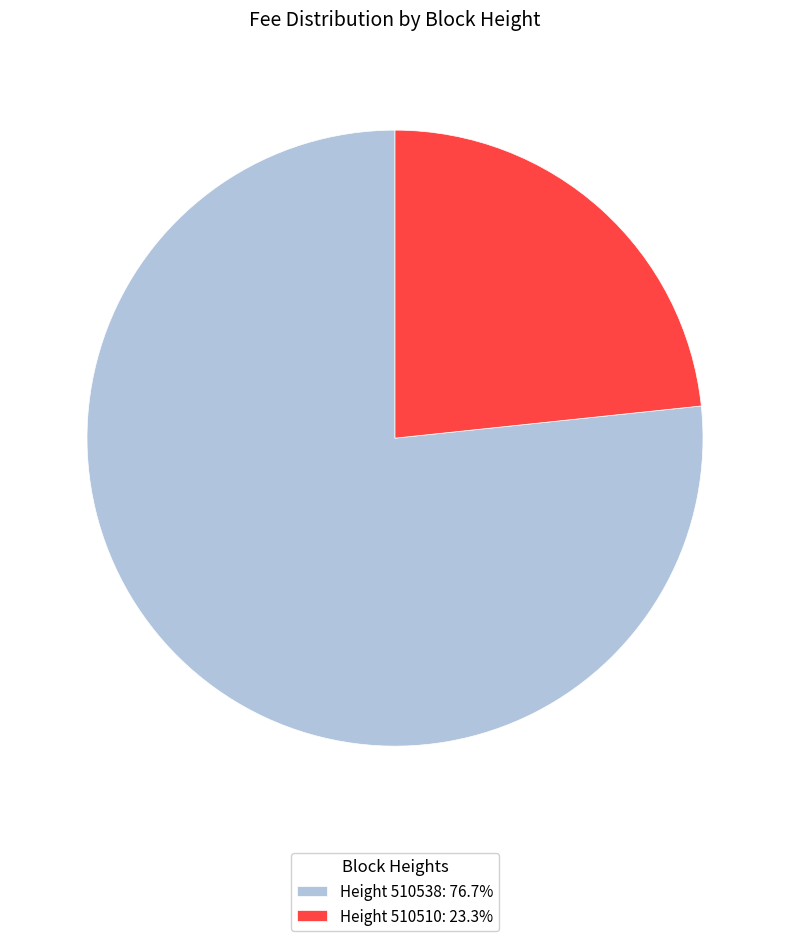

Does Height 510538: 76.7% represent more than half of the total?

Yes